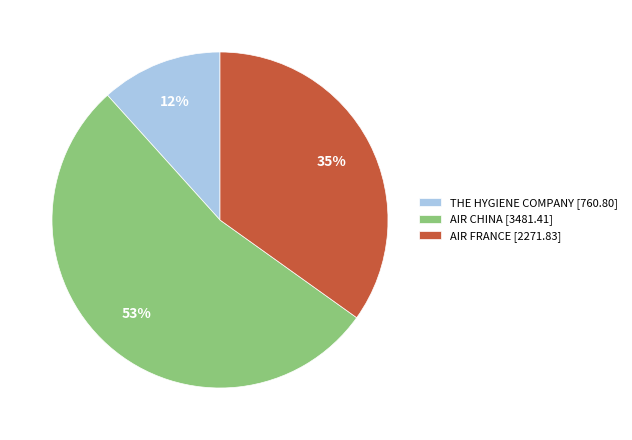

To the nearest percent, what percentage of the pie is AIR FRANCE?

35%